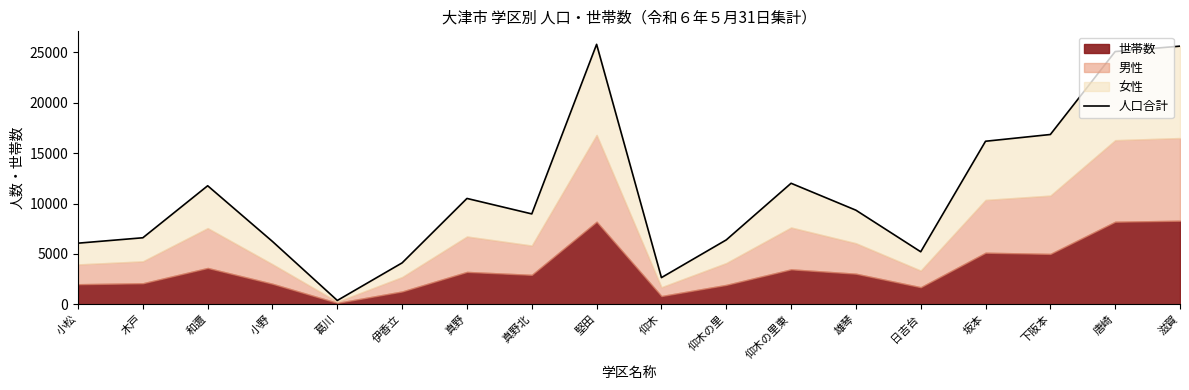

Reading right to left, list all the values displayed in this chart.

25626	25090	16854	16184	5209	9338	12011	6387	2644	25807	8969	10505	4108	374	6230	11764	6600	6063